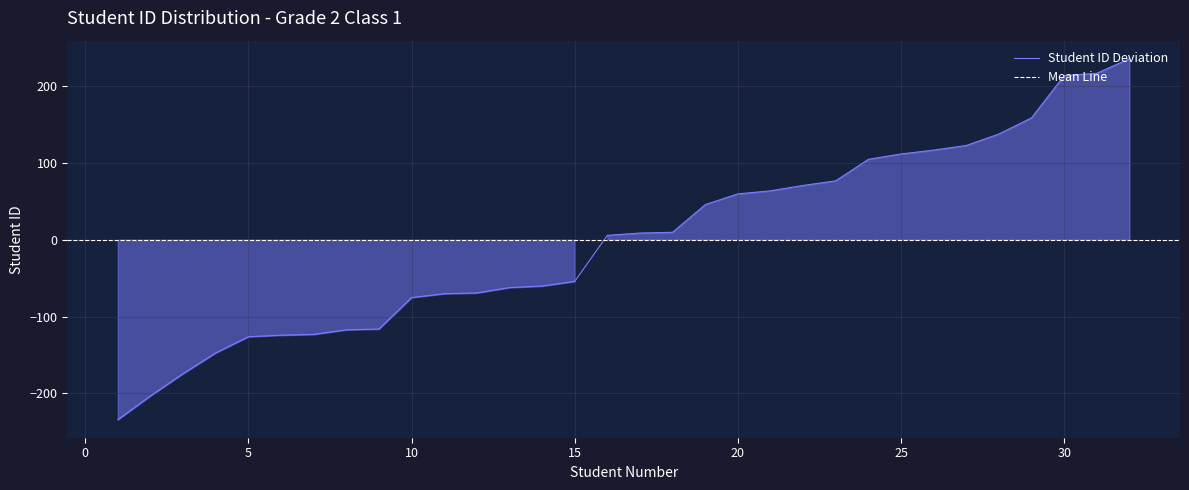

What is the change in value from 9 to 25?

+228.0